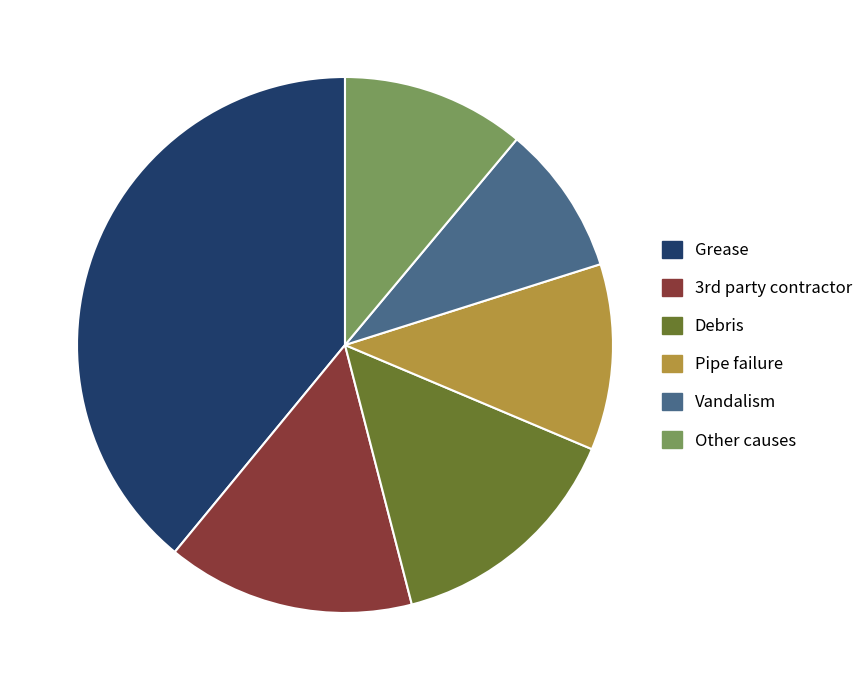

The Vandalism slice represents 4% of the pie. True or false?

False